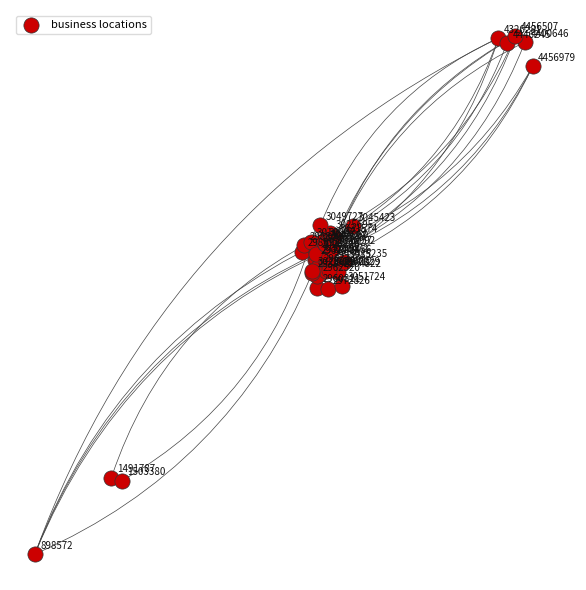

What Y value in the scatter plot is closest to 853292?

864597.8